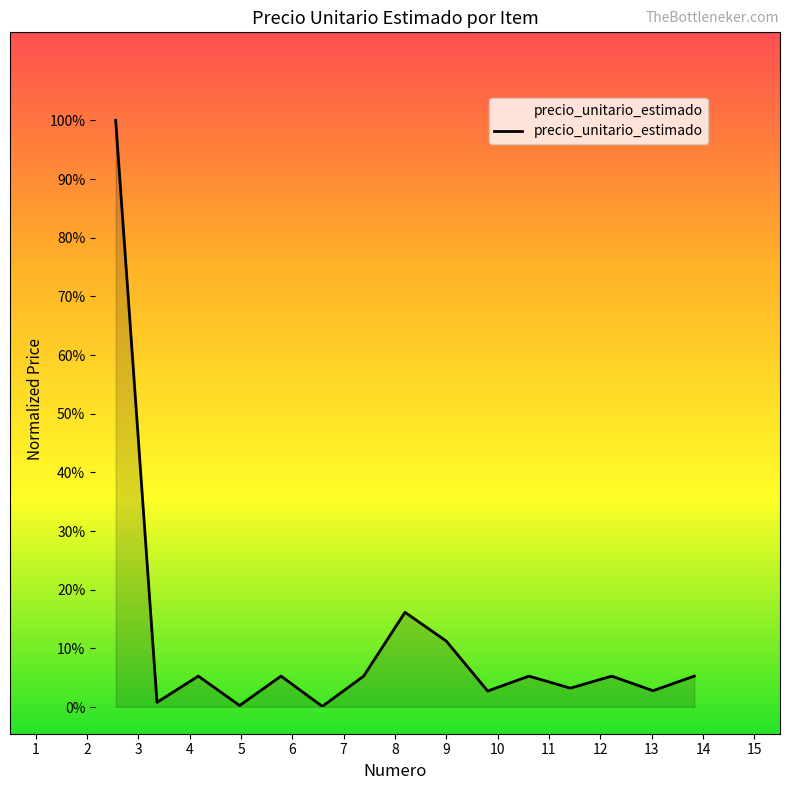

True or false: the data shows 1.3 at 5.

False